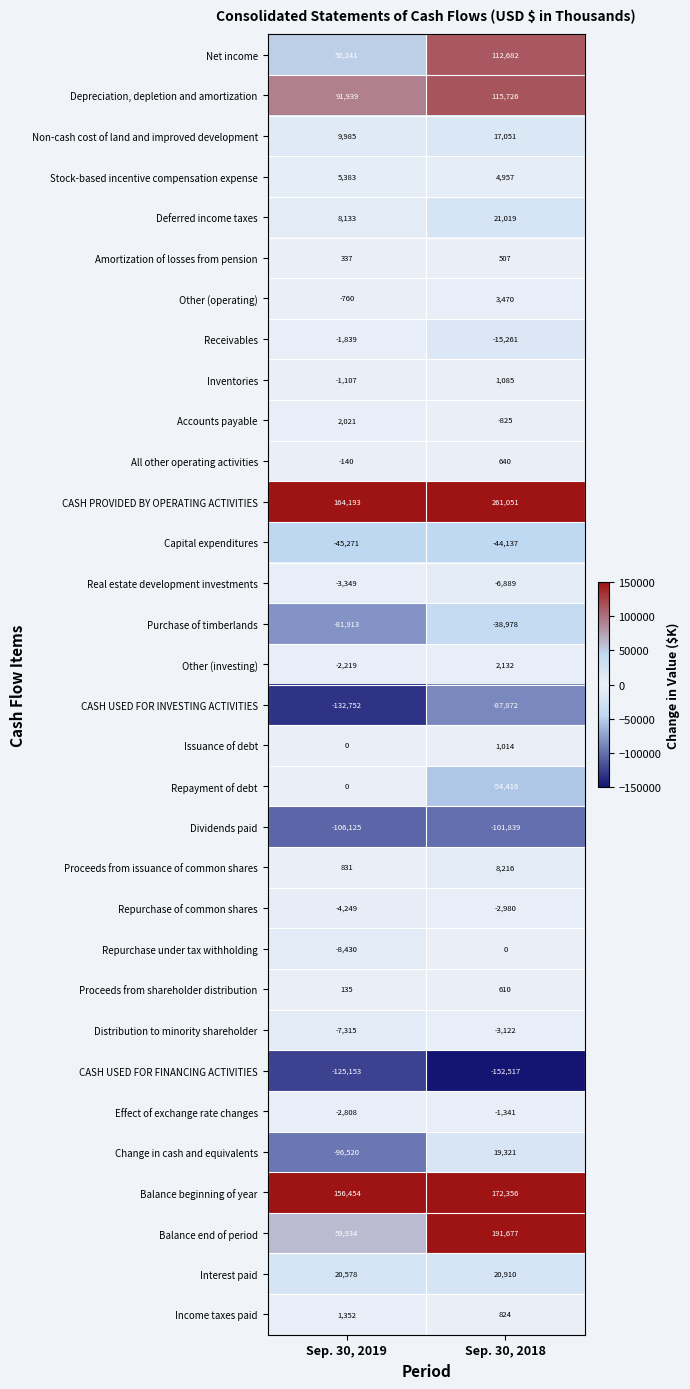

What is the sum of the Depreciation, depletion and amortization values at Sep. 30, 2018 and Sep. 30, 2019?

207665